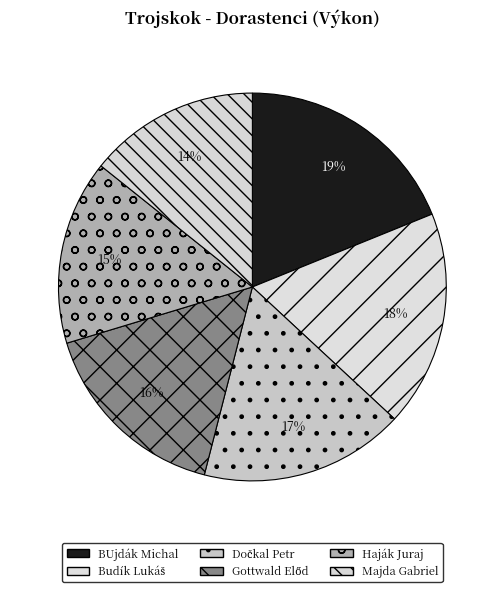

Count the number of slices in the pie.

6